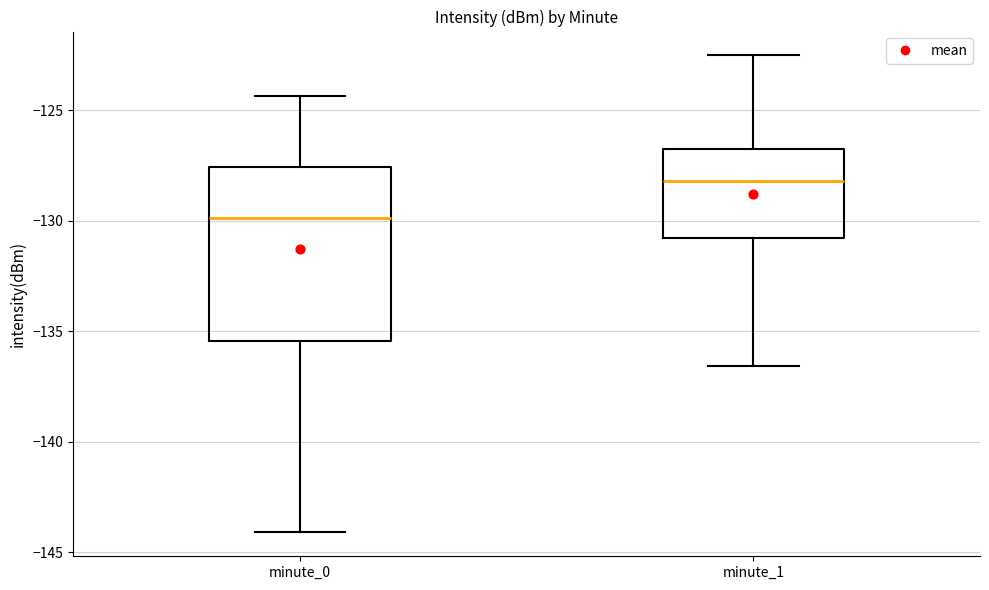

Reading left to right, transcribe this box plot: for each box, give where its median line is, the range the box spans, and where its two whiskers end, as read against the y-axis. The values are not printed on the chart, so give them approximately, as read against the axis.

minute_0: median -130.0, box -135.5 to -127.5, whiskers -144.0 to -124.5
minute_1: median -128.0, box -131.0 to -127.0, whiskers -136.5 to -122.5